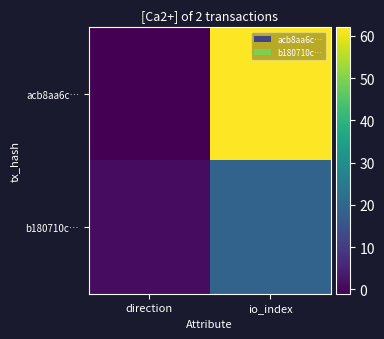

How many data points does each series have?

2